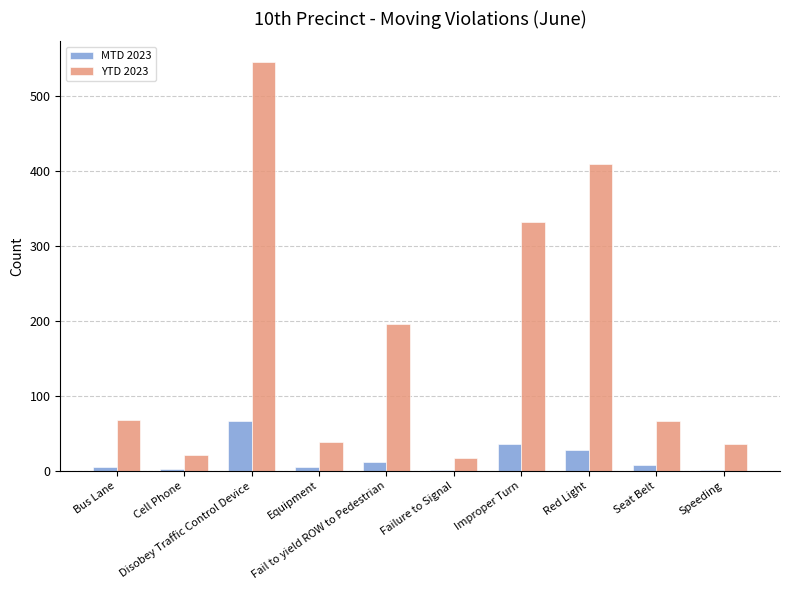

What is the maximum value for MTD 2023?

66